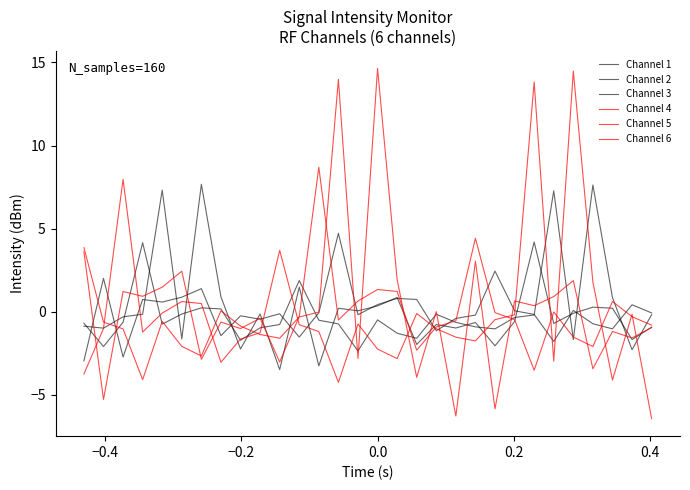

Reading left to right, list all the values displayed in this chart.

Channel 1: -0.7	-2.1	-0.6	4.2	-0.7	-0.1	0.2	0.2	-1.7	-1.0	-0.8	1.9	-0.5	-0.7	-2.4	-0.5	-1.3	-1.6	-0.2	-0.6	-0.9	-1.0	-0.3	-0.2	7.3	-1.7	7.6	0.9	-2.3	-0.2
Channel 2: -3.0	2.0	-2.7	0.7	0.6	0.9	1.4	-1.4	-0.2	-0.5	-0.1	-1.5	-0.1	4.7	-0.2	0.4	0.8	0.7	-1.1	-0.4	-0.2	2.4	0.1	-0.2	-1.8	0.1	-0.7	-1.0	0.4	-0.1
Channel 3: -0.9	-1.0	-0.3	-0.2	7.3	-1.6	7.7	0.9	-2.2	-0.1	-3.5	1.5	-3.3	0.2	0.1	0.3	0.9	-2.0	-0.8	-1.0	-0.7	-2.1	-0.6	4.2	-0.7	-0.1	0.3	0.2	-1.7	-0.9
Channel 4: 3.9	-0.6	-1.0	-4.1	-0.6	-2.1	-2.7	0.1	-0.9	-1.4	-1.6	-0.3	-0.0	14.0	-2.8	14.6	1.9	-3.9	0.0	-6.3	3.0	-5.8	0.6	0.4	0.9	1.9	-3.4	-1.2	-1.6	-1.0
Channel 5: -3.7	-1.0	8.0	-1.2	-0.1	0.6	0.5	-3.0	-1.6	-1.3	3.7	-0.8	-1.2	-4.2	-0.7	-2.2	-2.8	-0.1	-1.0	-1.5	-1.8	-0.5	-0.2	13.8	-3.0	14.5	1.8	-4.1	-0.2	-6.4
Channel 6: 3.6	-5.3	1.2	0.9	1.5	2.4	-2.9	-0.6	-1.0	-0.4	-3.0	-0.3	8.7	-0.5	0.6	1.3	1.2	-2.3	-0.9	-0.5	4.4	-0.1	-0.5	-3.5	-0.0	-1.5	-2.1	0.6	-0.3	-0.8